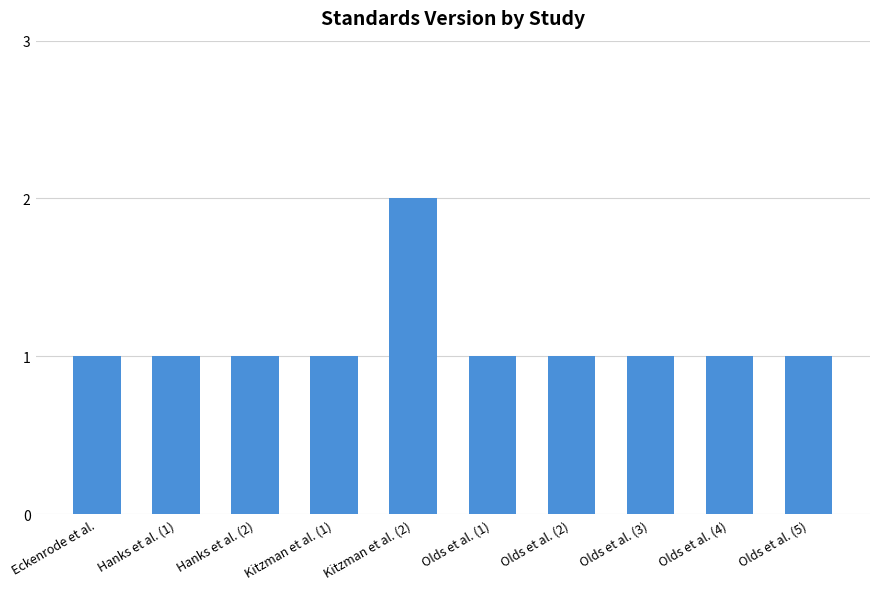

Does the chart contain stacked bars?

No